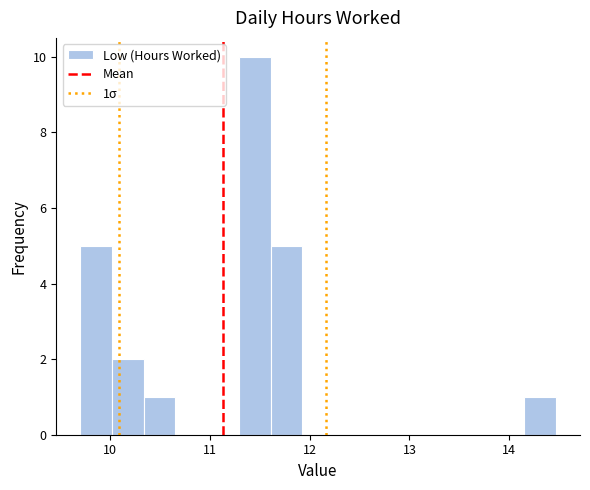

Around what value on the x-axis is the tallest bar? Give the approximate position of its centre, as read against the axis.

11.4